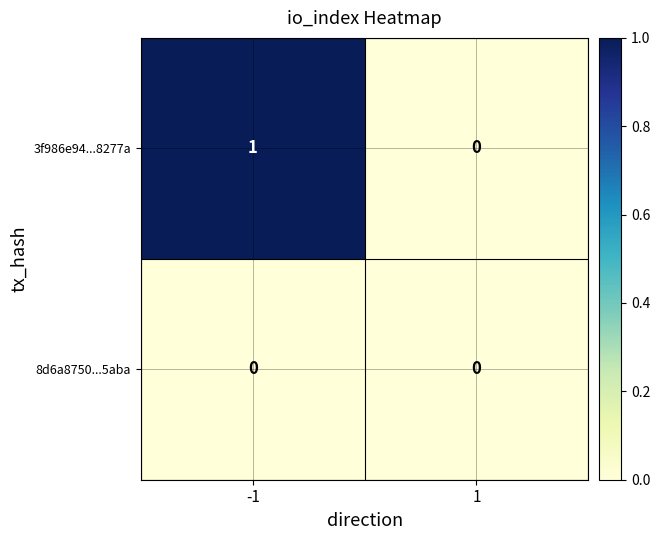

The 8d6a8750...5aba series shows 0 at 1. True or false?

True